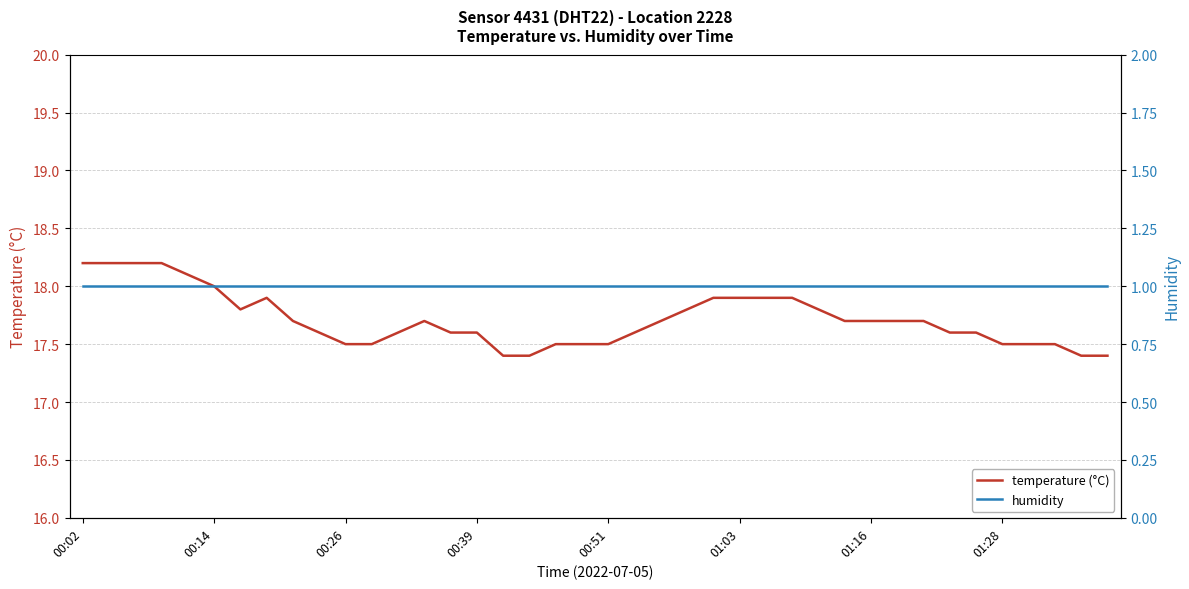

What is the label of the 1st point from the left?

00:02